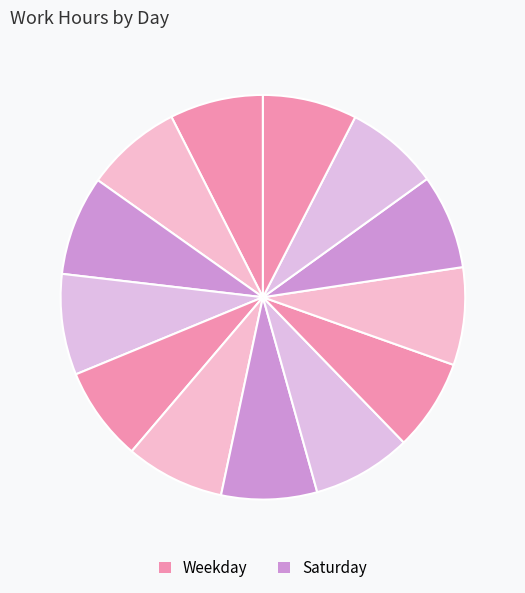

Does any single category account for the majority?

No